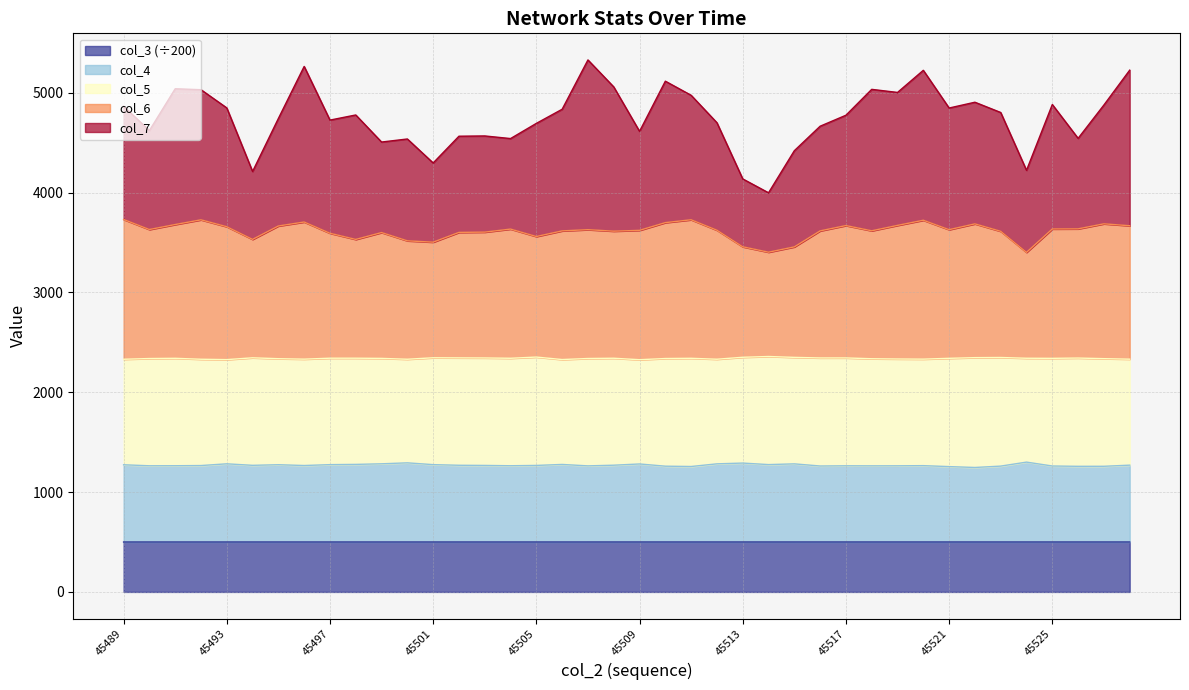

At which label does col_4 reach its peak?

45524